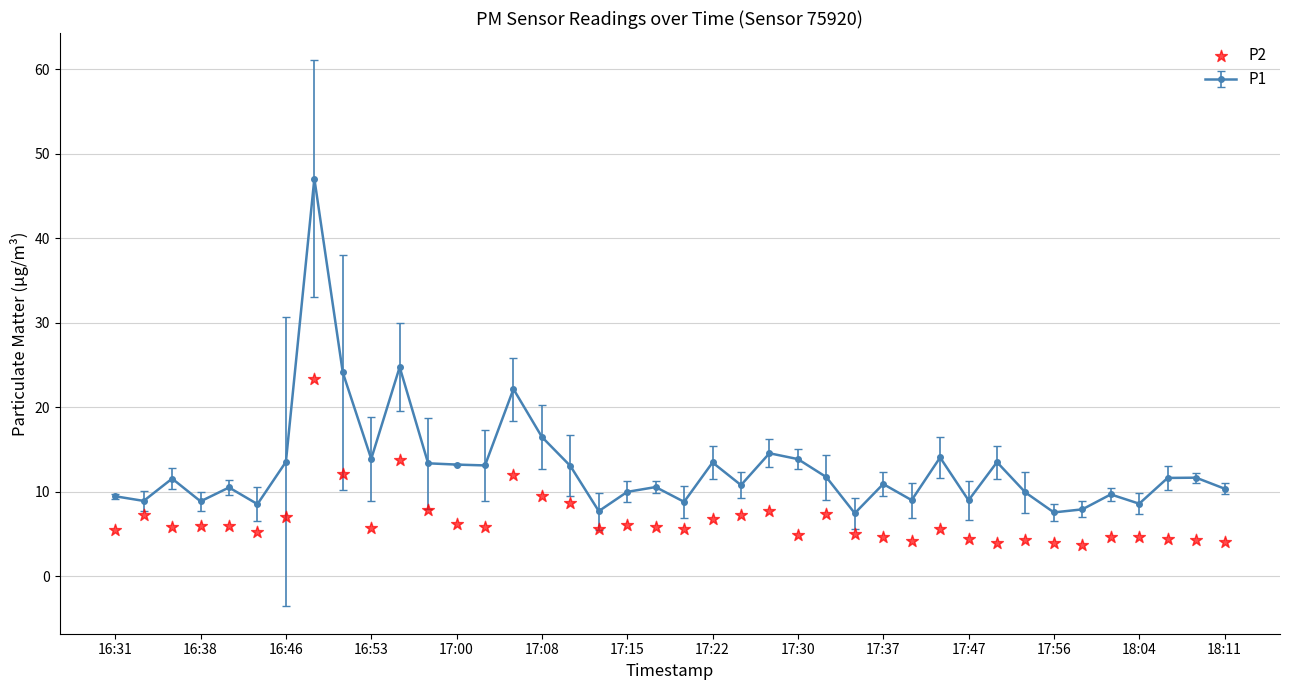

What is the minimum value for P1?

7.5